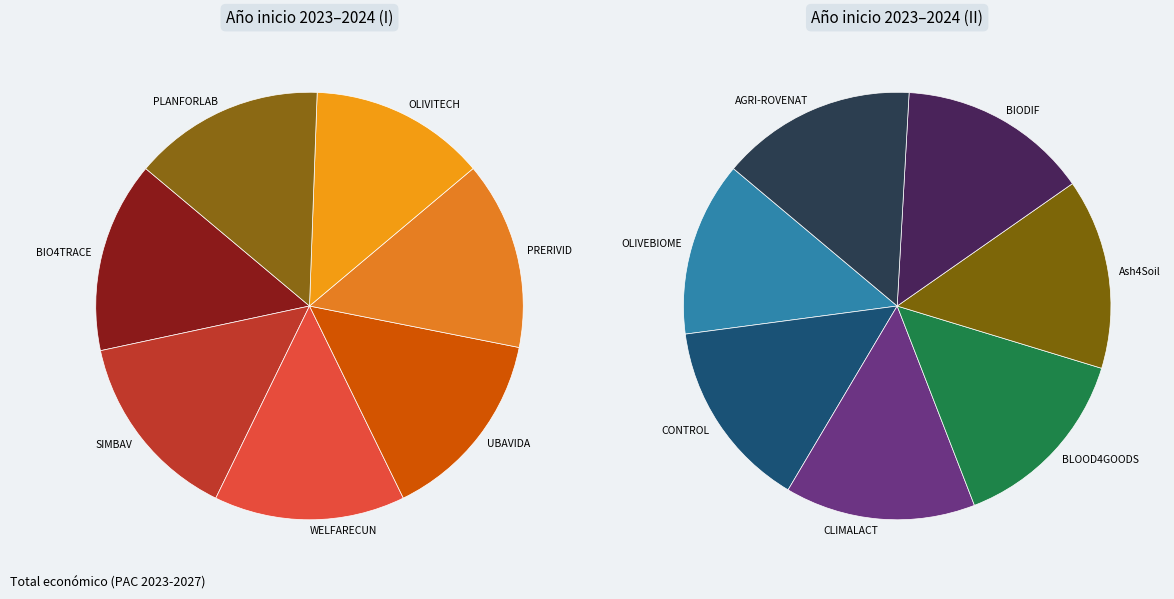

Count the number of slices in the pie.

14